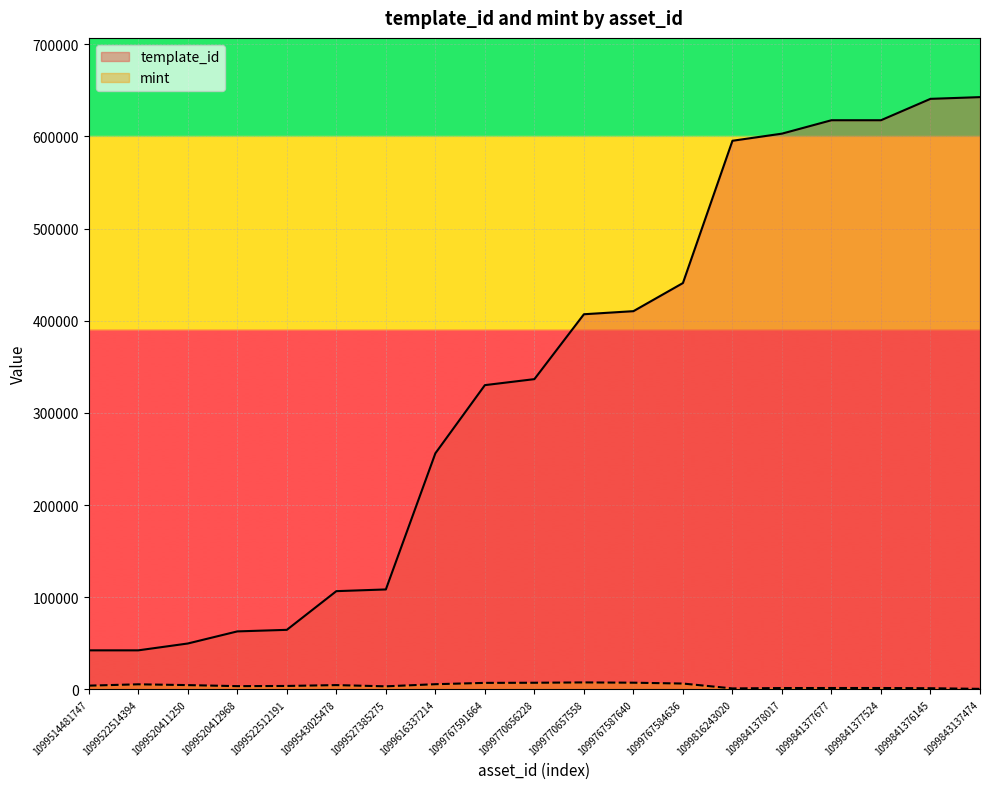

What is the difference between the maximum and minimum values in the mint series?

6979